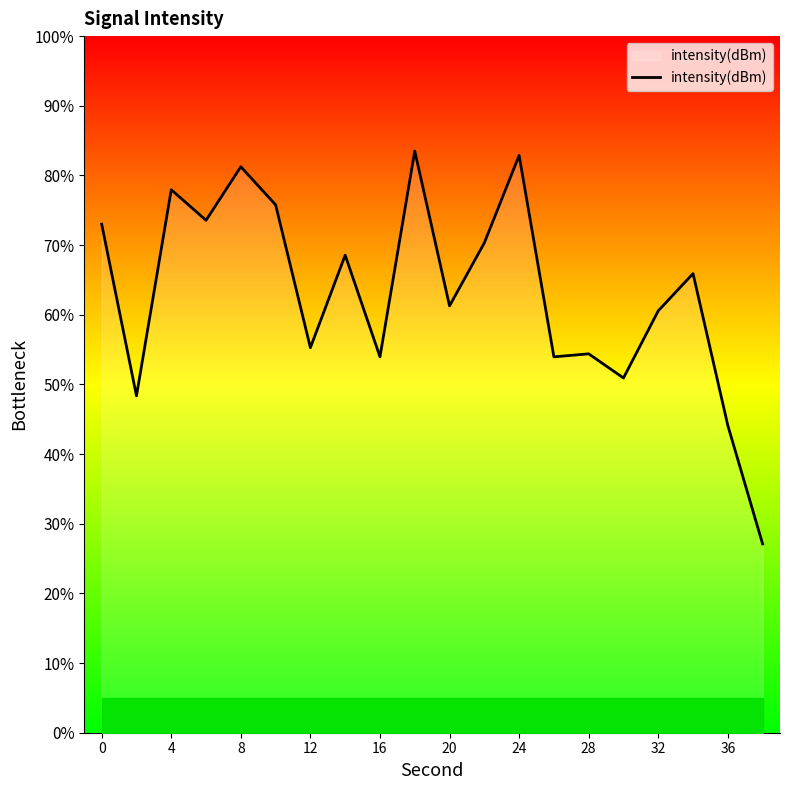

How many values are below -120?

11